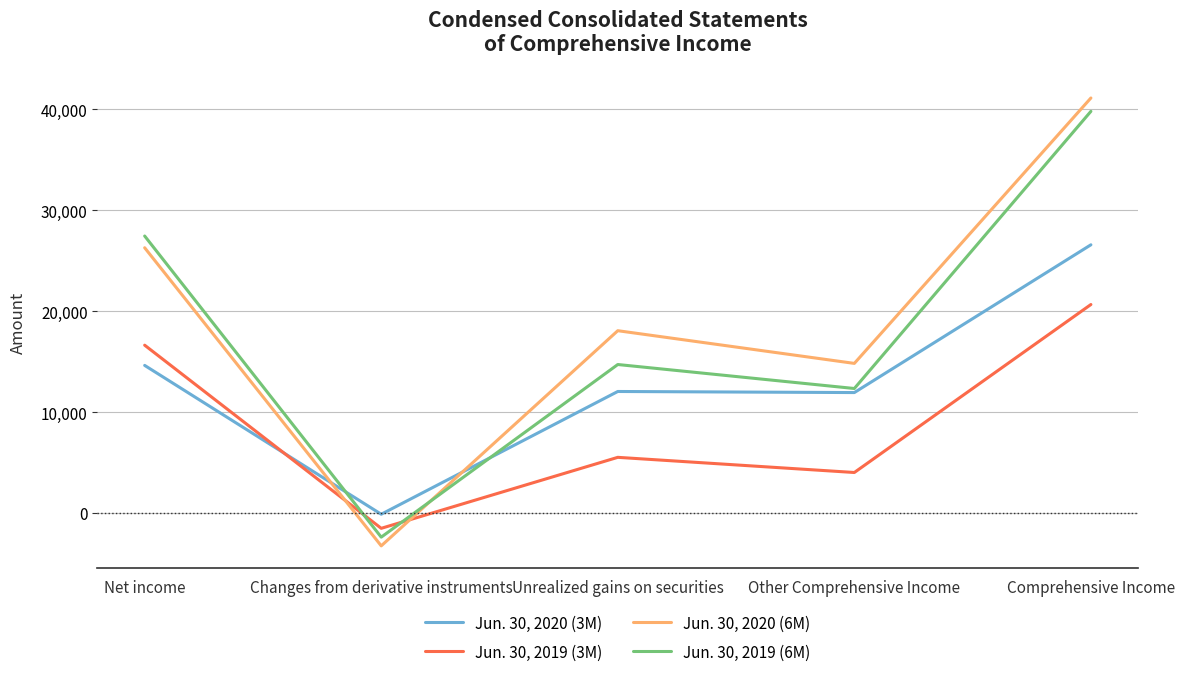

Which series changed the most between Other Comprehensive Income and Comprehensive Income?

Jun. 30, 2019 (6M)